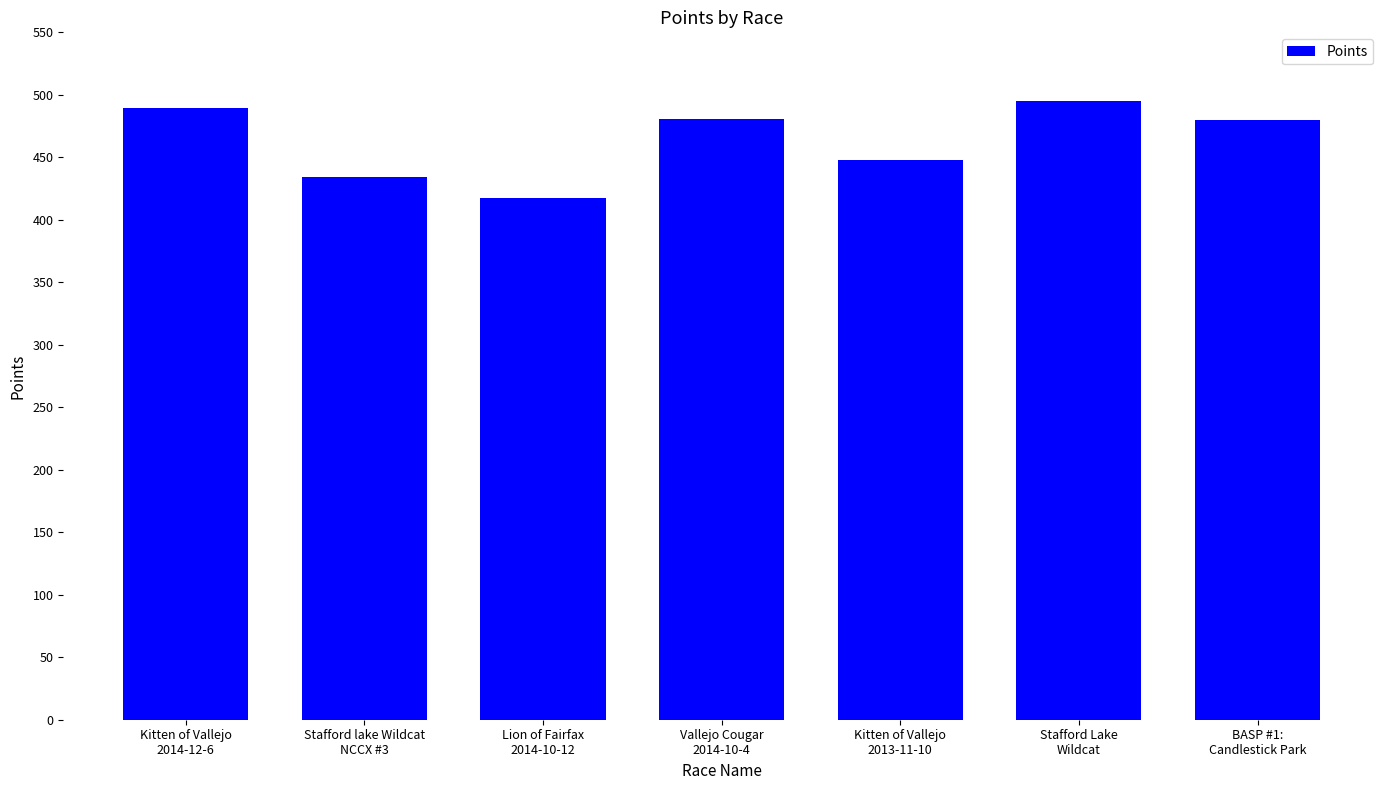

True or false: the data shows 243.3 at Lion of Fairfax
2014-10-12.

False